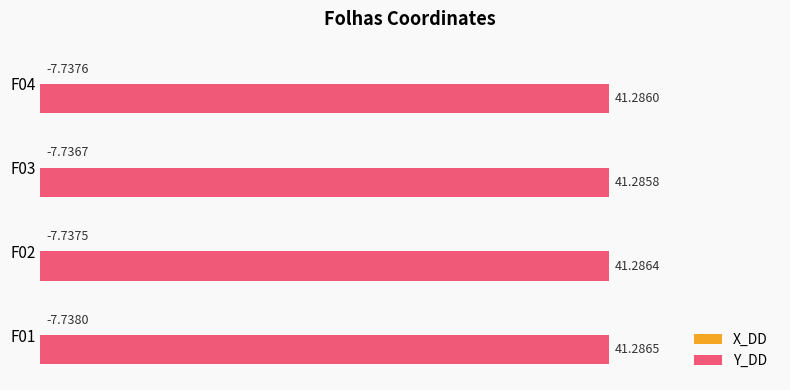

List the series in order of their peak value, lowest first.

X_DD, Y_DD